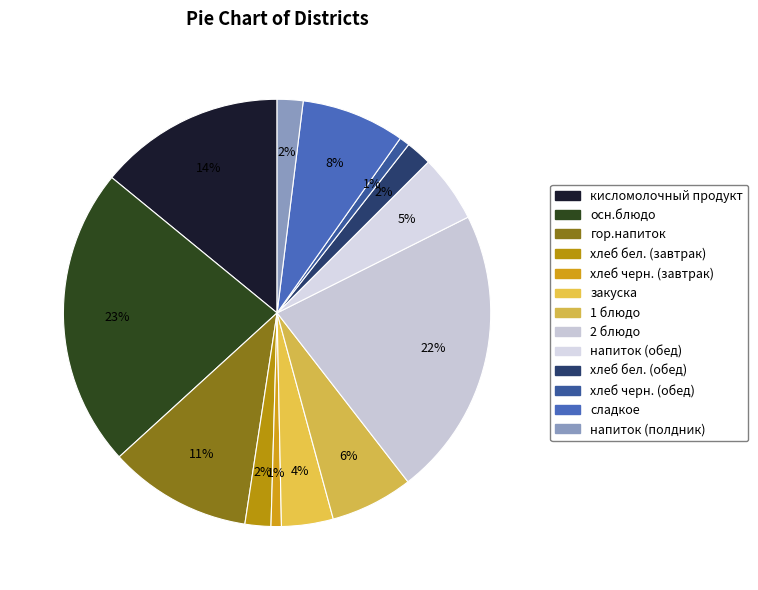

Is the sum of хлеб черн. (завтрак) and напиток (полдник) greater than half?

No